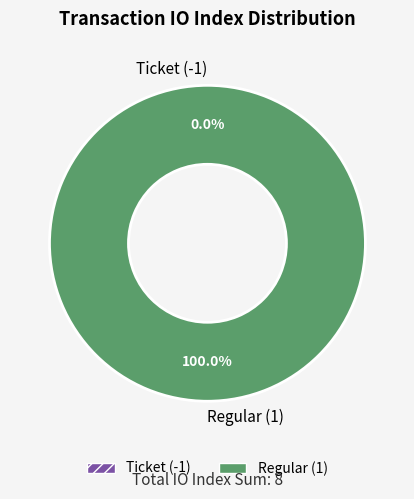

What portion of the pie excludes Ticket (-1)?

100.0%